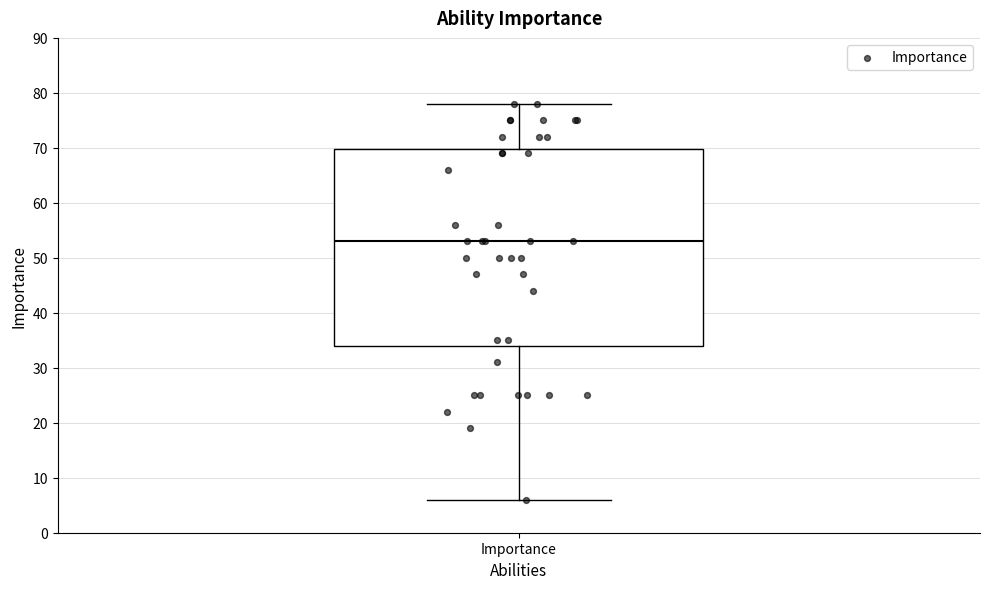

Transcribe this box plot: give where the median line is, the range the box spans, and where the two whiskers end, as read against the y-axis. The values are not printed on the chart, so give them approximately, as read against the axis.

median 53, box 34 to 70, whiskers 6 to 78